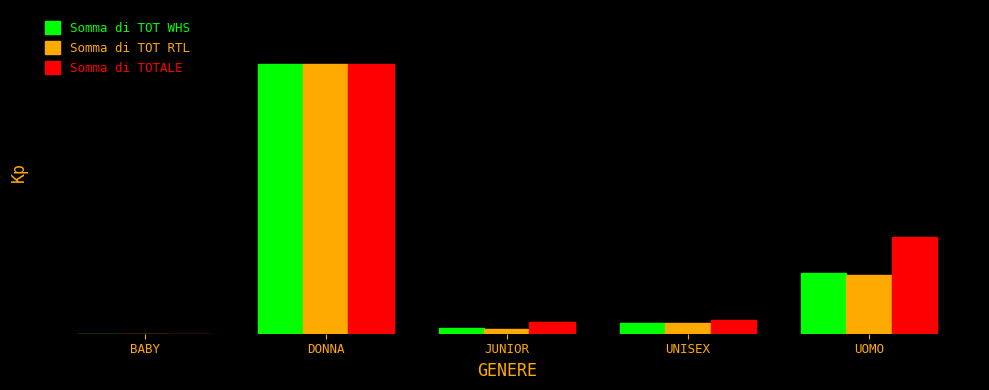

List the series in order of their peak value, highest first.

Somma di TOT WHS, Somma di TOT RTL, Somma di TOTALE